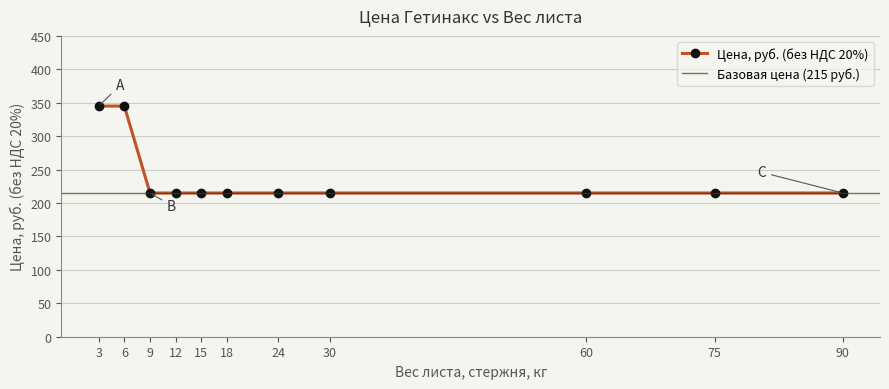

Between 15 and 18, which is larger?

15